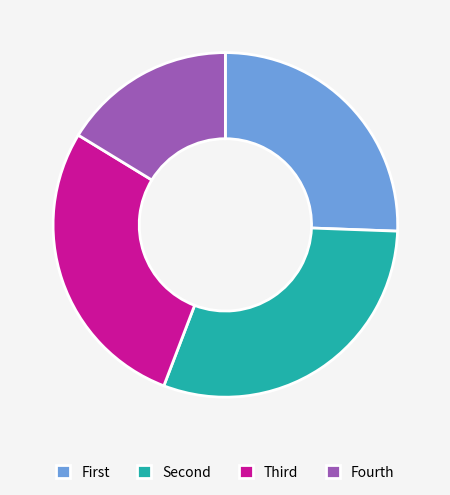

How many slices are in this pie chart?

4